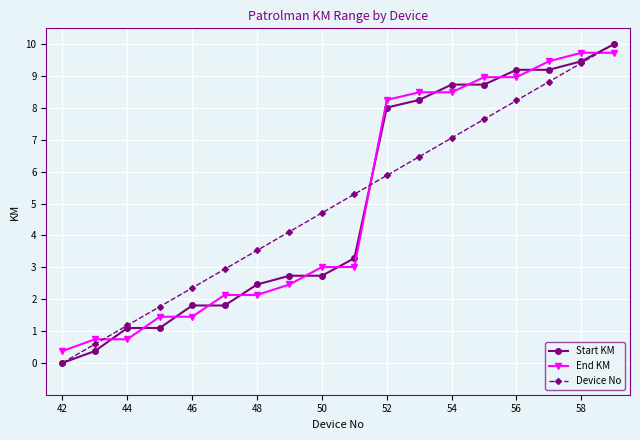

What is the greatest value displayed?

10.0